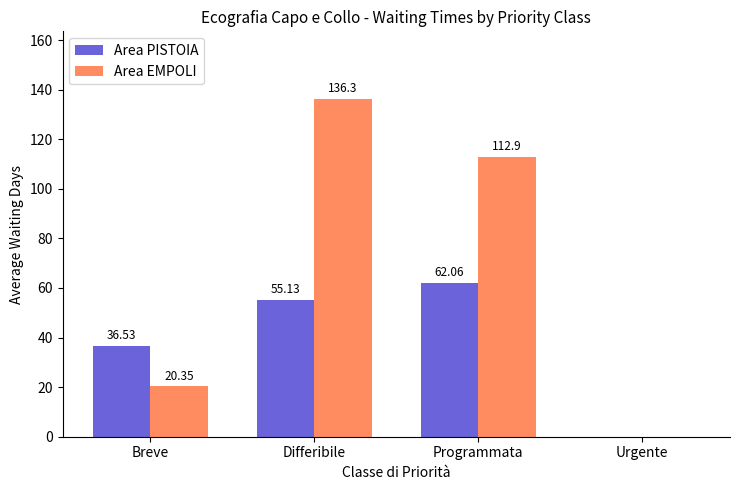

How many series are shown in this chart?

2